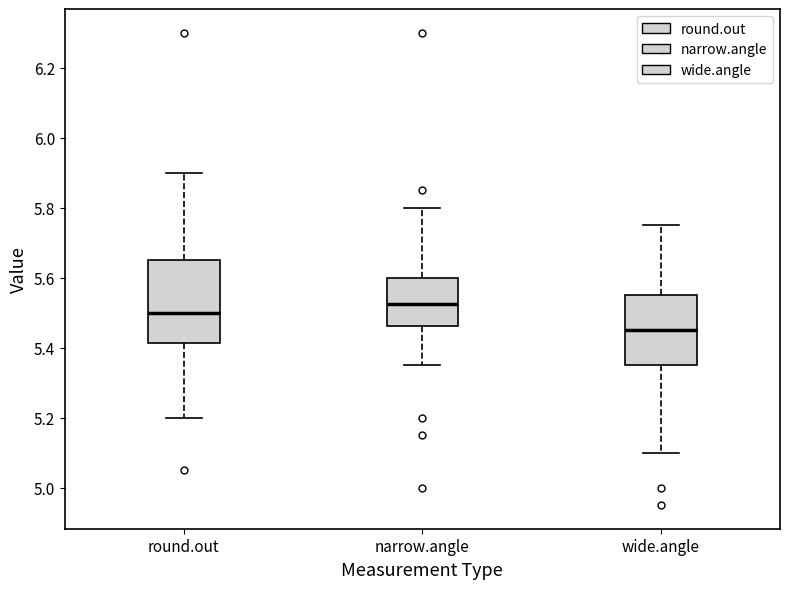

Where does the median line of the box for round.out sit on the y-axis? The values are not printed on the chart, so give them approximately, as read against the axis.

5.50